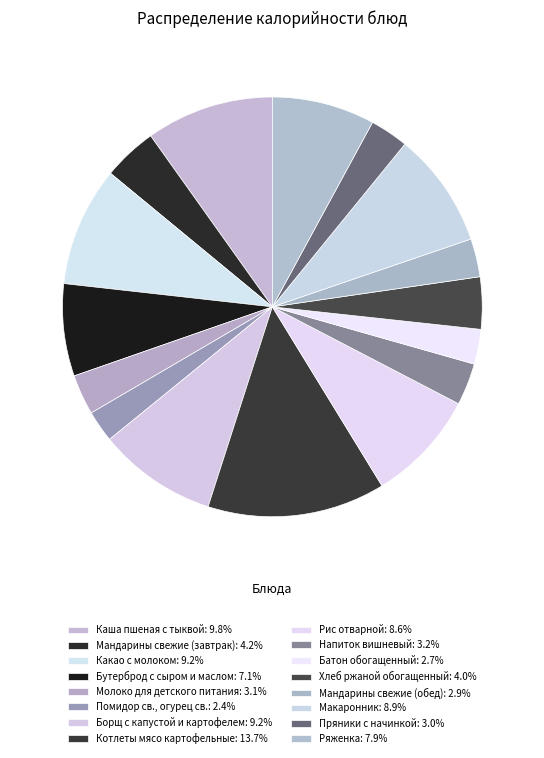

To the nearest percent, what is the difference between the largest and smallest slice percentages?

11%